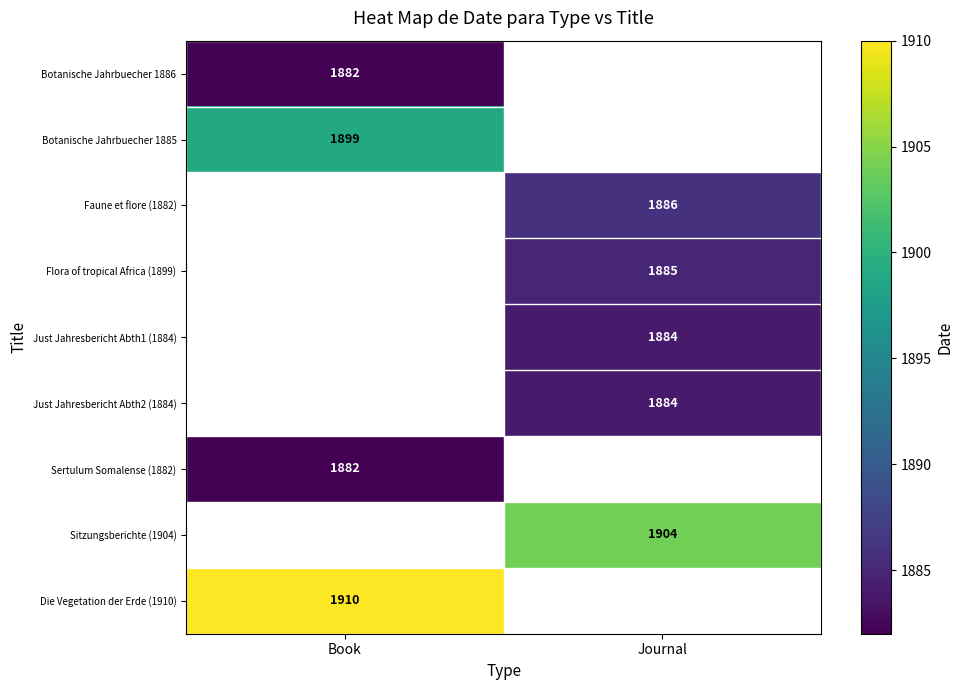

Is it true that Flora of tropical Africa (1899) equals 1885 at Journal?

True